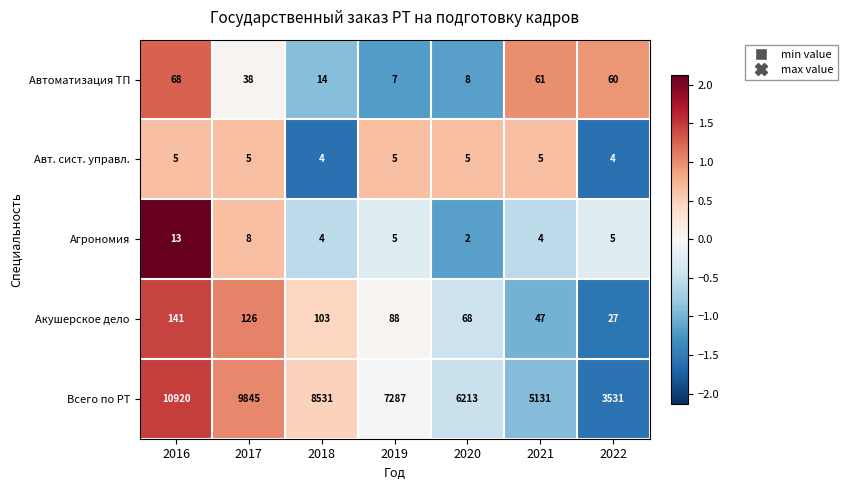

Count the number of data series in this chart.

5